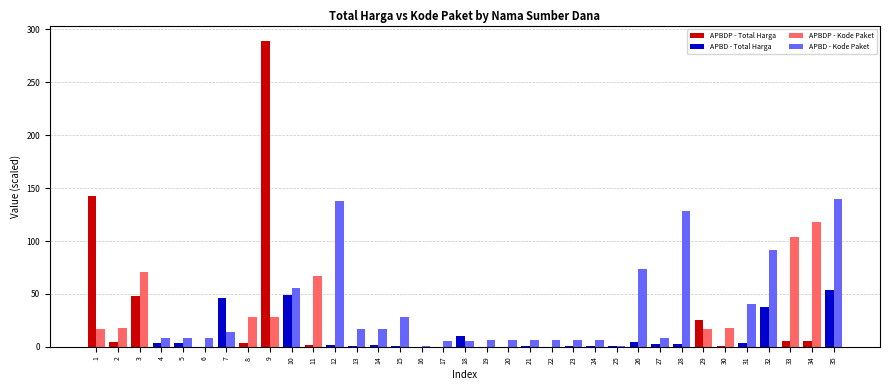

At which category is the sum across all series the highest?

9